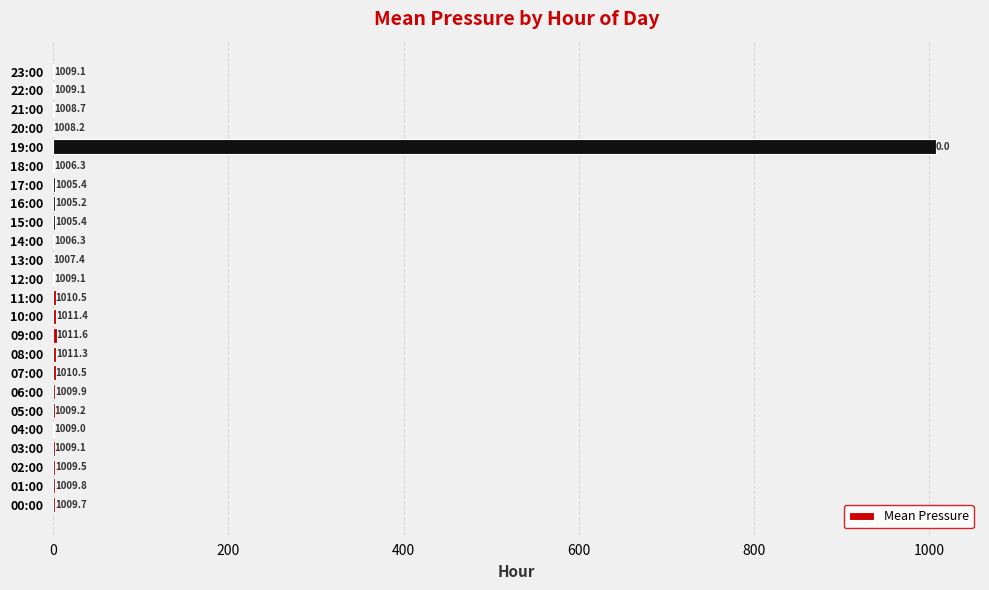

Is it true that the value at 12:00 is 1.6?

True